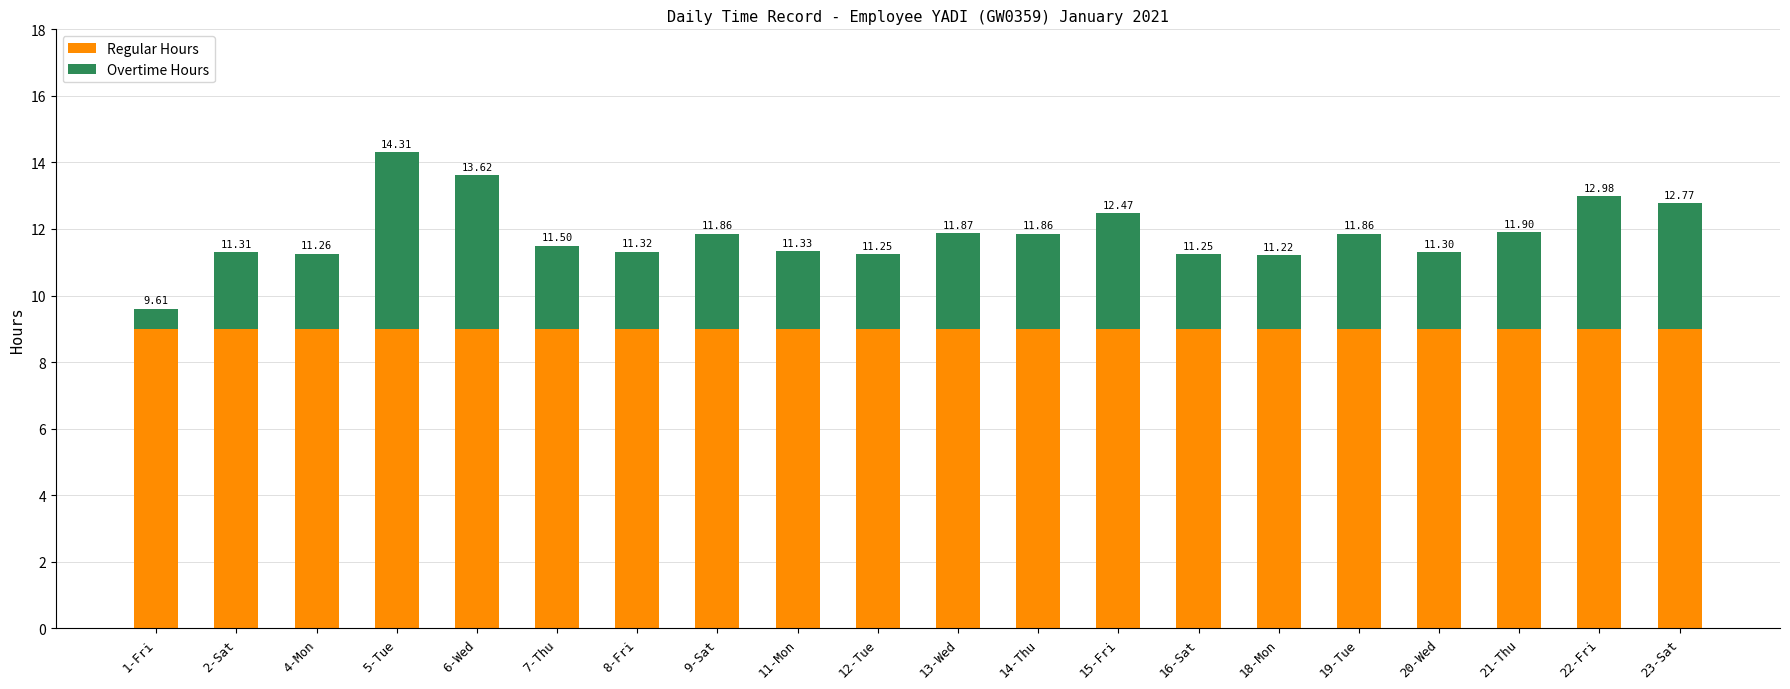

What are all the series names shown in the legend?

Regular Hours, Overtime Hours